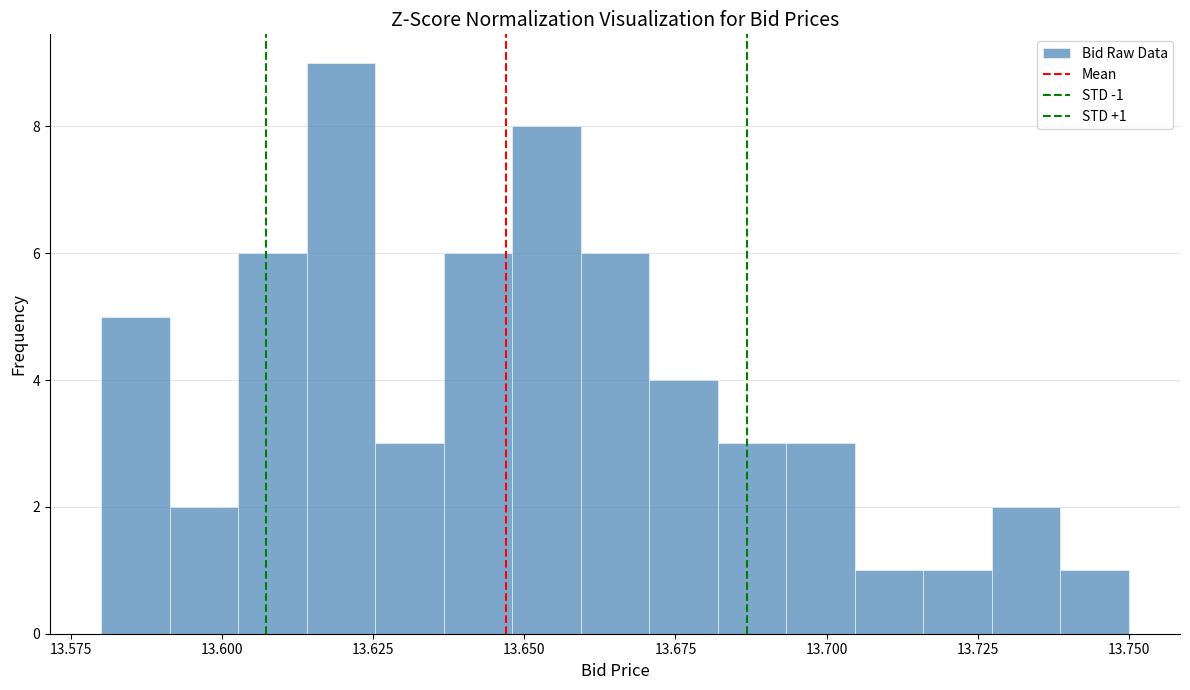

Read against the x-axis, roughly where is the centre of the tallest bar?

13.620